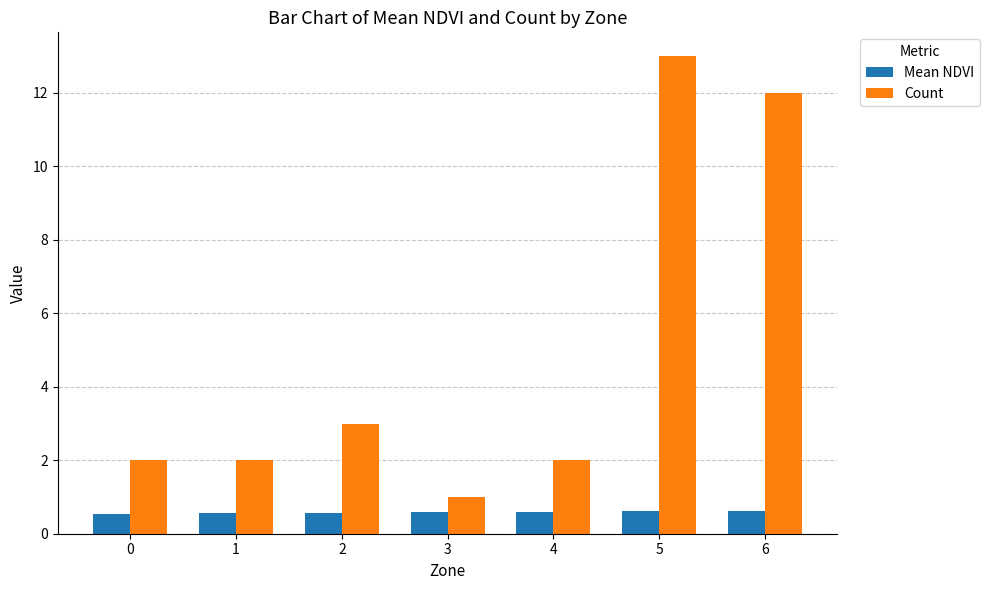

What are all the series names shown in the legend?

Mean NDVI, Count